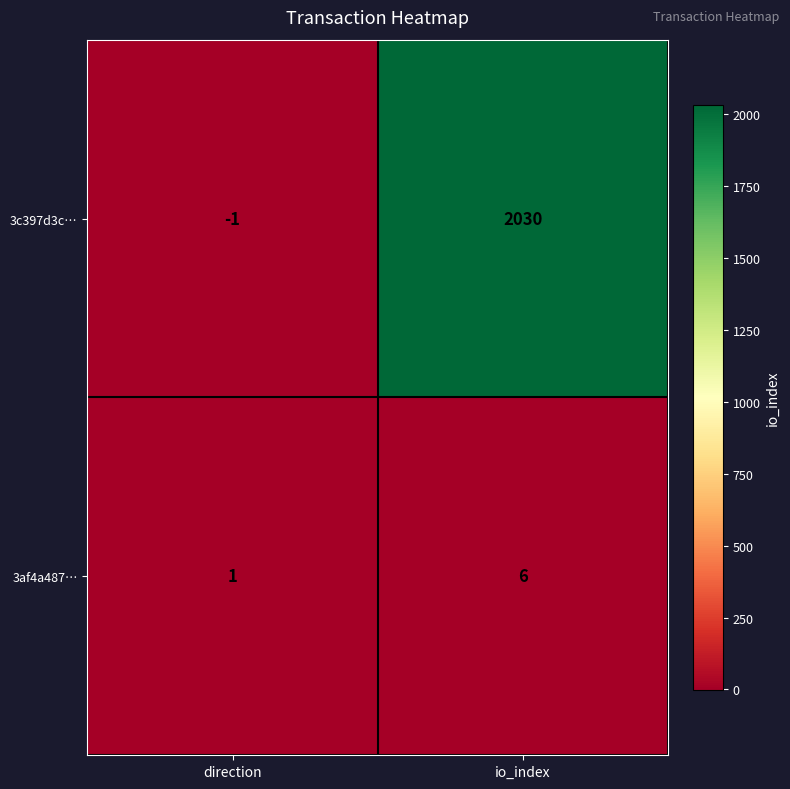

Count the number of data series in this chart.

2